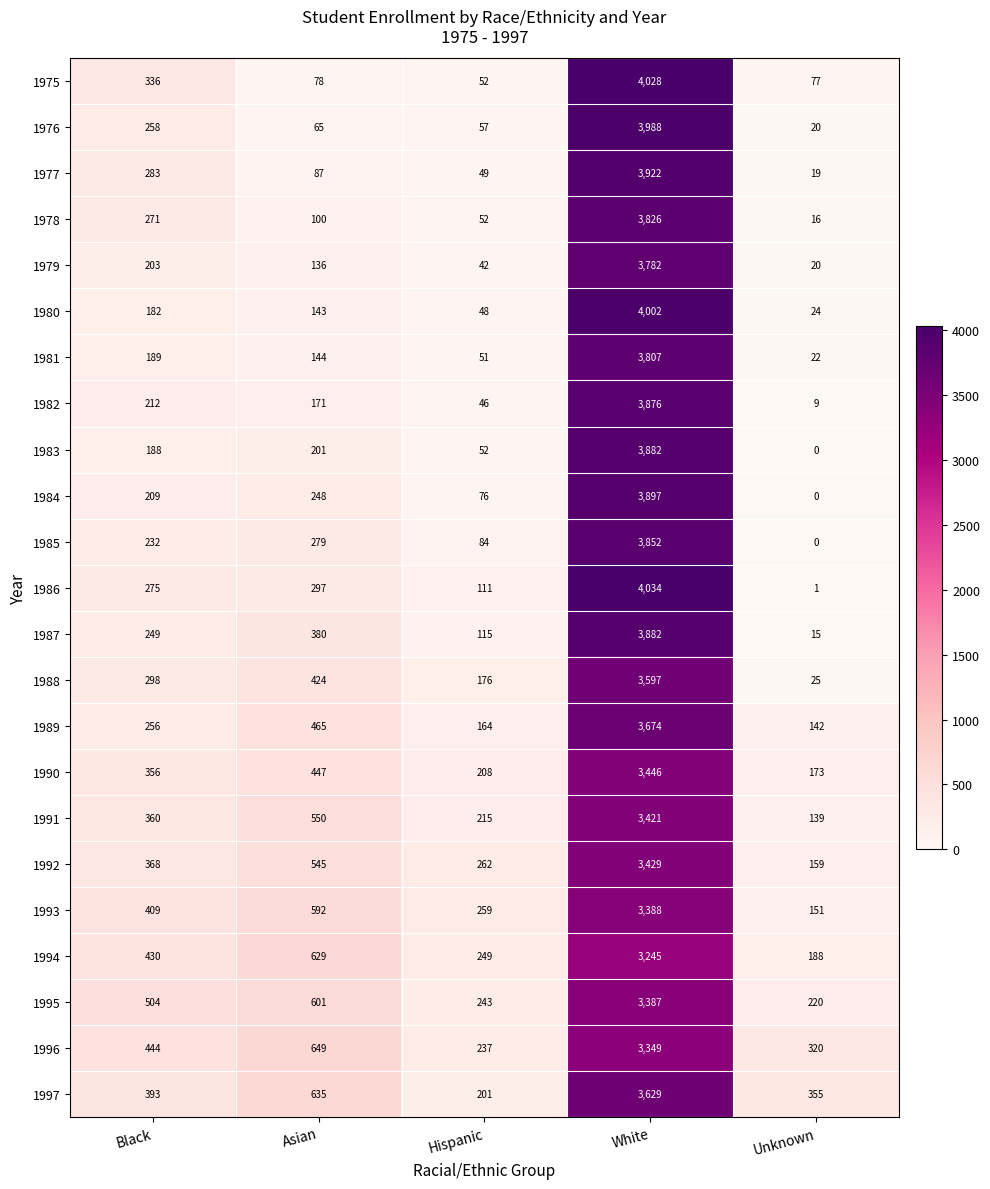

Which category has the lowest value across all series?

Unknown